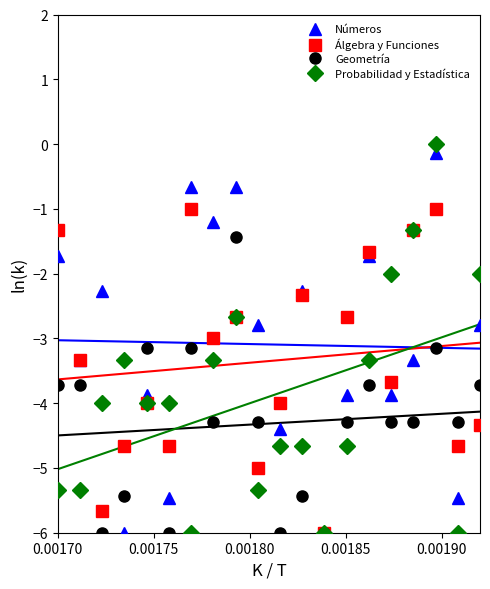

What is the value of the Geometría point at the 9th from the left?

-1.4